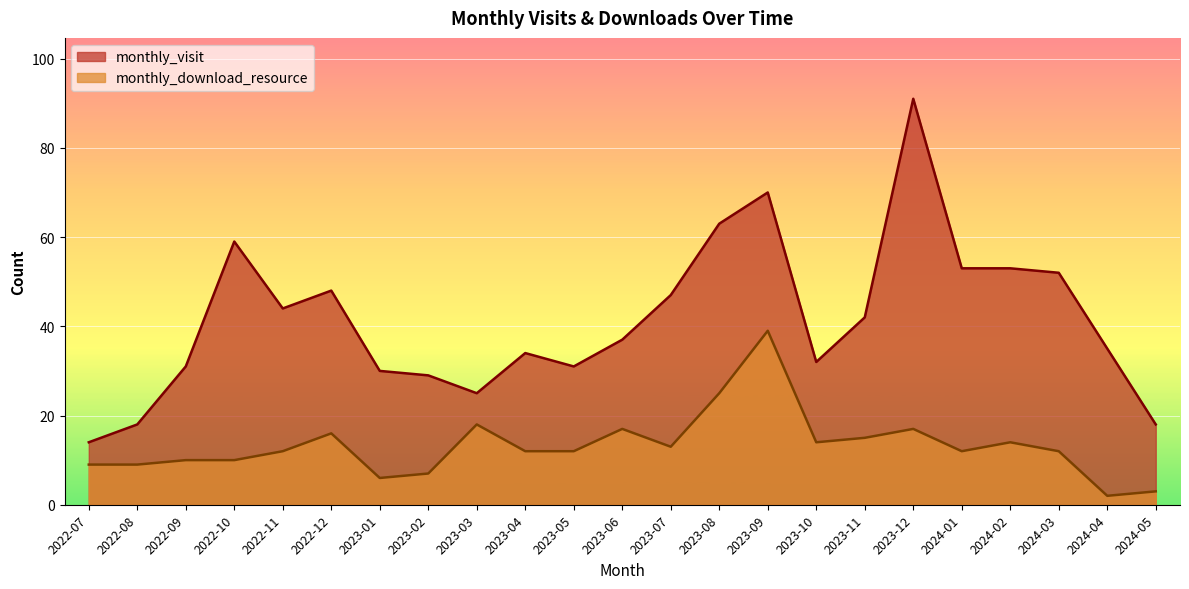

True or false: monthly_download_resource has more than 2 interior local peaks.

True